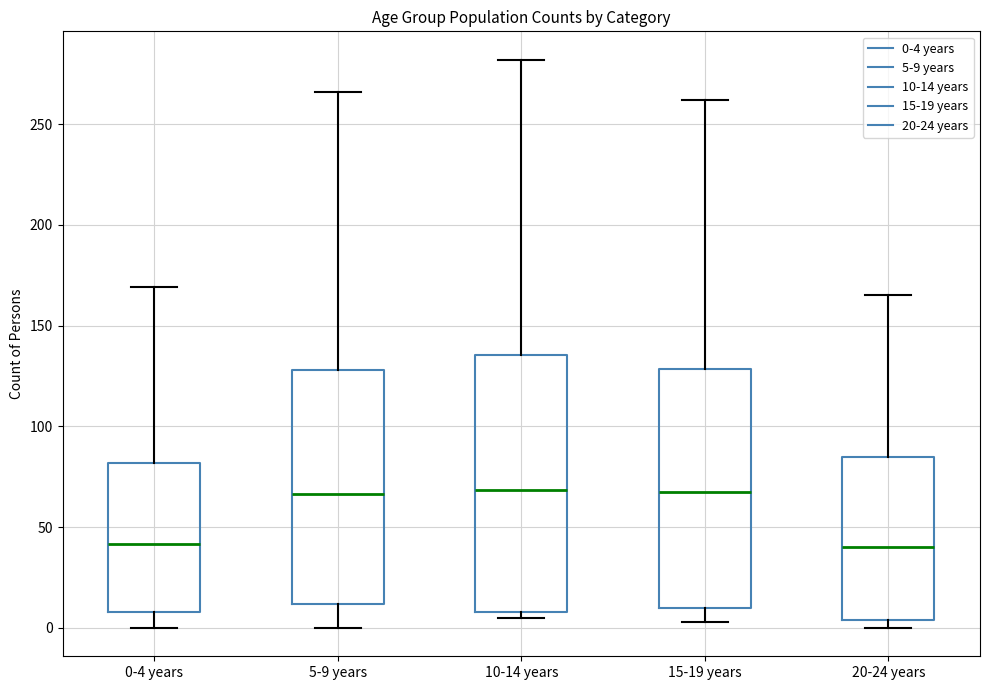

Reading left to right, transcribe this box plot: for each box, give where its median line is, the range the box spans, and where its two whiskers end, as read against the y-axis. The values are not printed on the chart, so give them approximately, as read against the axis.

0-4 years: median 40, box 10 to 80, whiskers 0 to 170
5-9 years: median 65, box 10 to 130, whiskers 0 to 265
10-14 years: median 70, box 10 to 135, whiskers 5 to 280
15-19 years: median 70, box 10 to 130, whiskers 5 to 260
20-24 years: median 40, box 5 to 85, whiskers 0 to 165